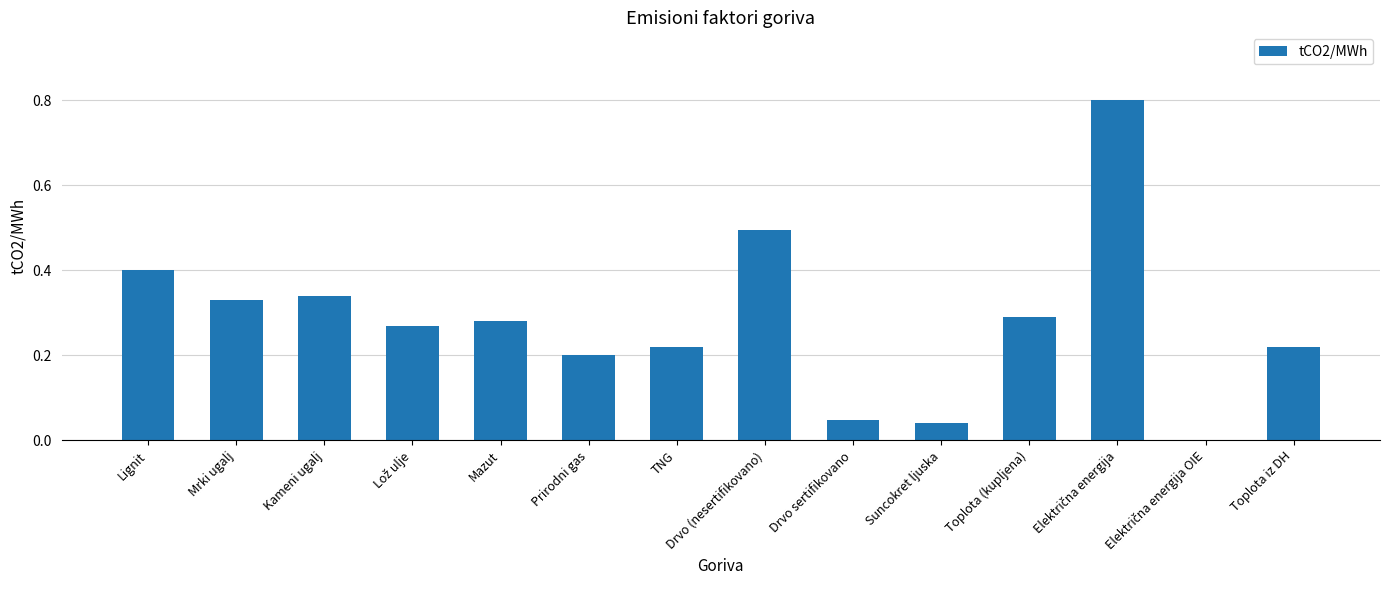

True or false: the data shows 0.1 at Mazut.

False